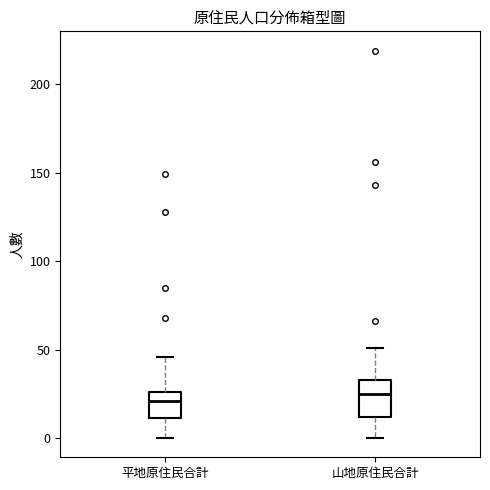

Which box is the tallest, from its lower edge to its upper edge?

山地原住民合計